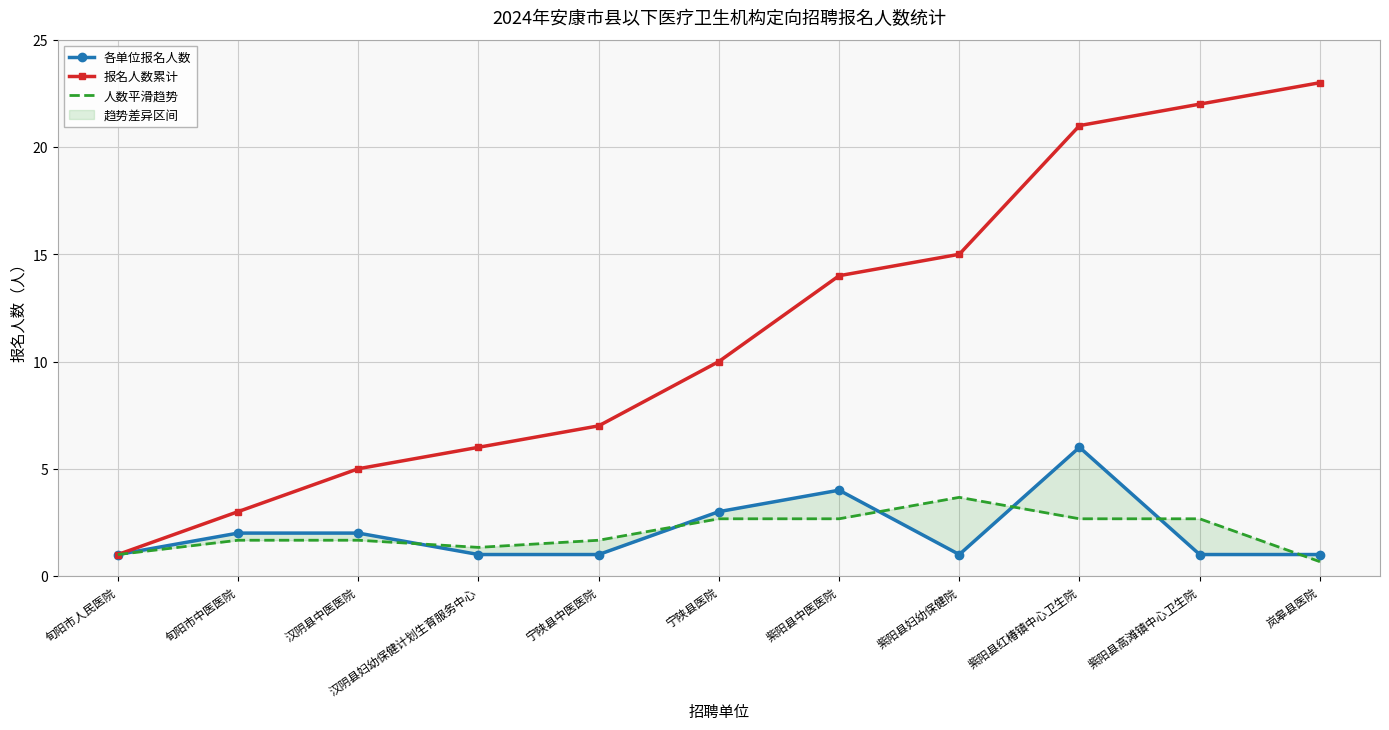

At which label does 报名人数累计 first exceed 10?

紫阳县中医医院